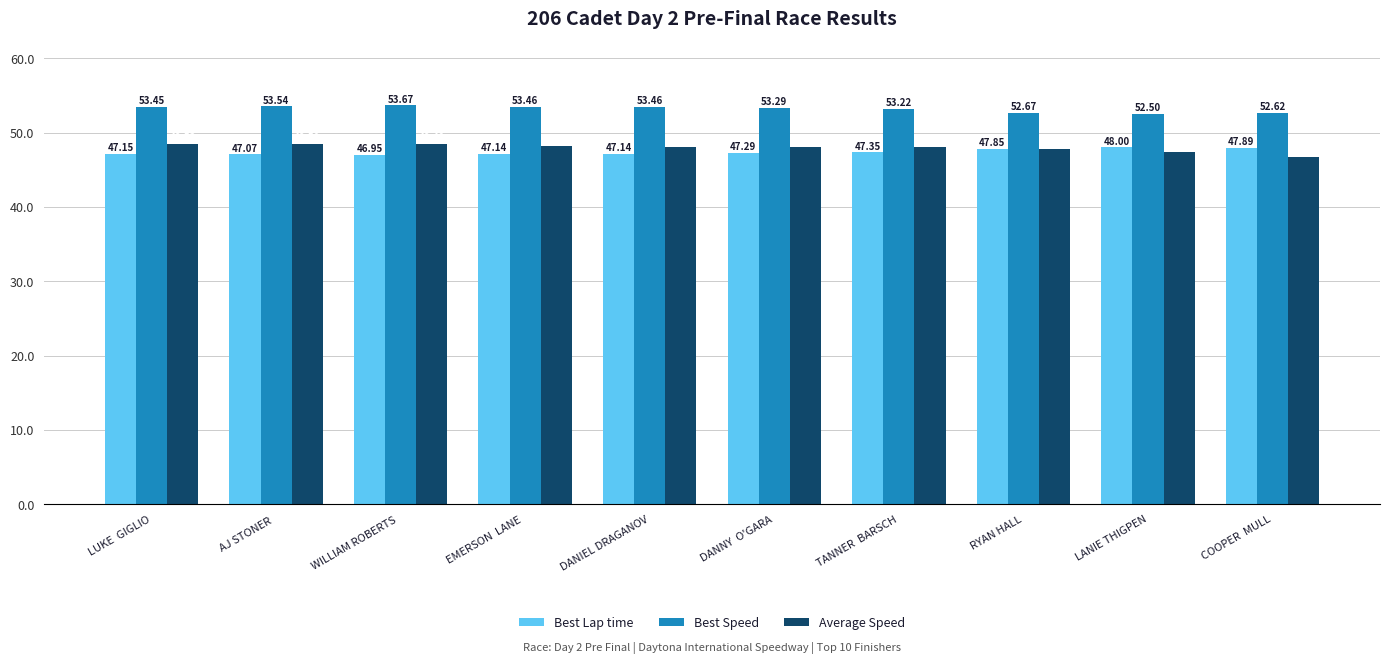

The Average Speed series shows 46.7 at COOPER  MULL. True or false?

True